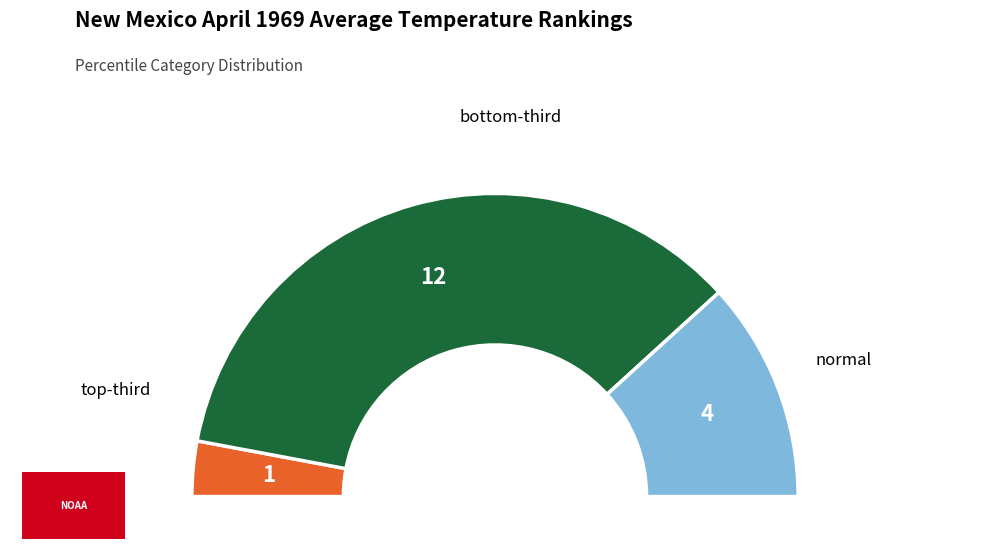

Which slice is the largest?

bottom-third